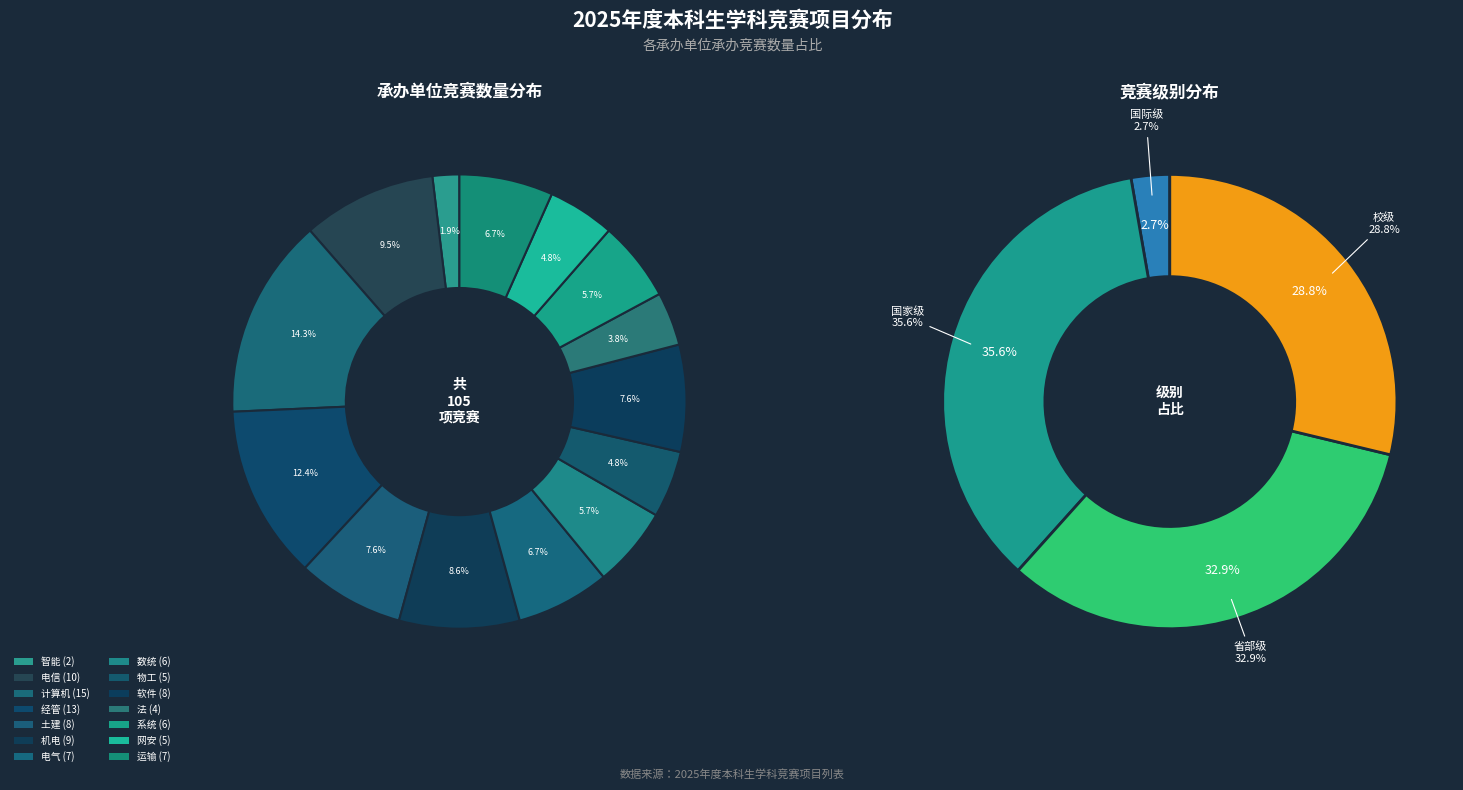

Which category has the biggest portion of the pie?

计算机